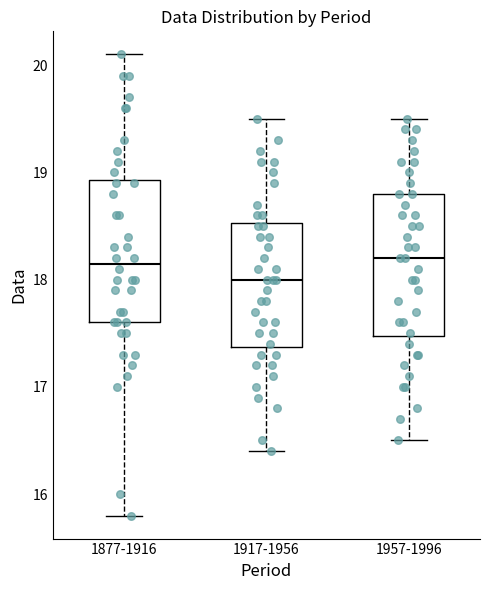

Reading left to right, transcribe this box plot: for each box, give where its median line is, the range the box spans, and where its two whiskers end, as read against the y-axis. The values are not printed on the chart, so give them approximately, as read against the axis.

1877-1916: median 18.2, box 17.6 to 18.9, whiskers 15.8 to 20.1
1917-1956: median 18.0, box 17.4 to 18.5, whiskers 16.4 to 19.5
1957-1996: median 18.2, box 17.5 to 18.8, whiskers 16.5 to 19.5